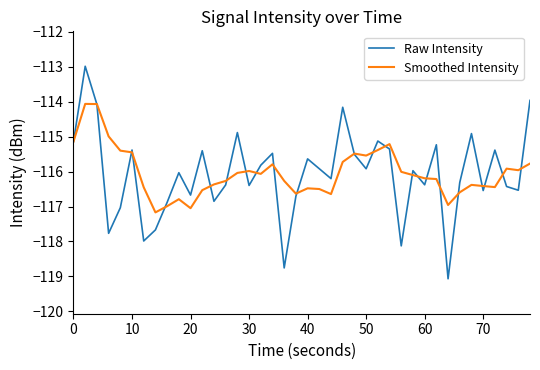

Which series has the widest spread of values?

Raw Intensity